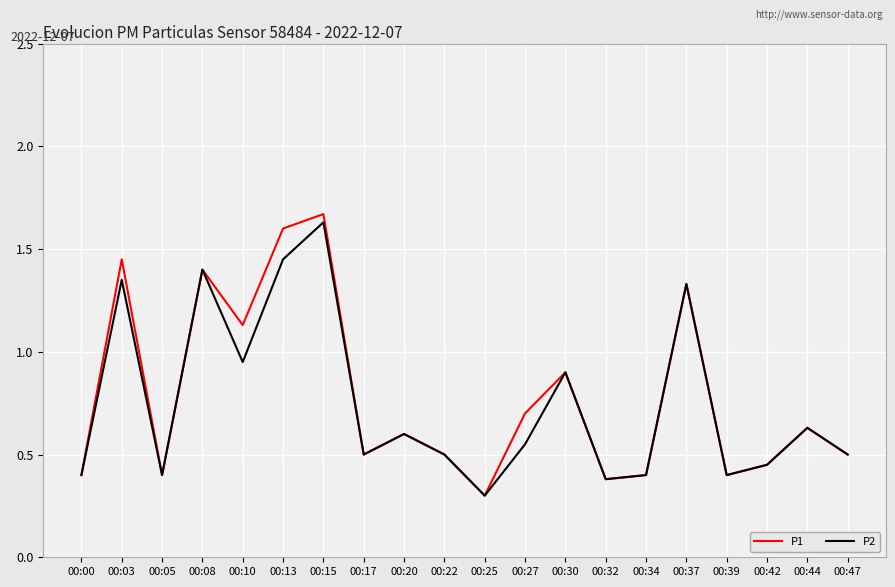

What is the sum of all P1 values?

15.6